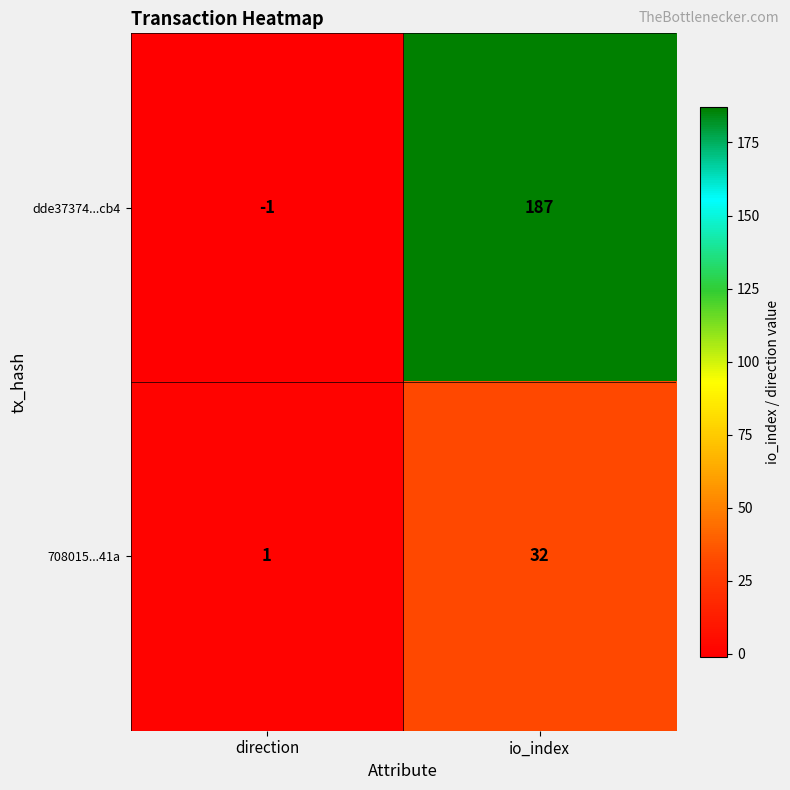

What is the difference between the highest and lowest values at direction?

2